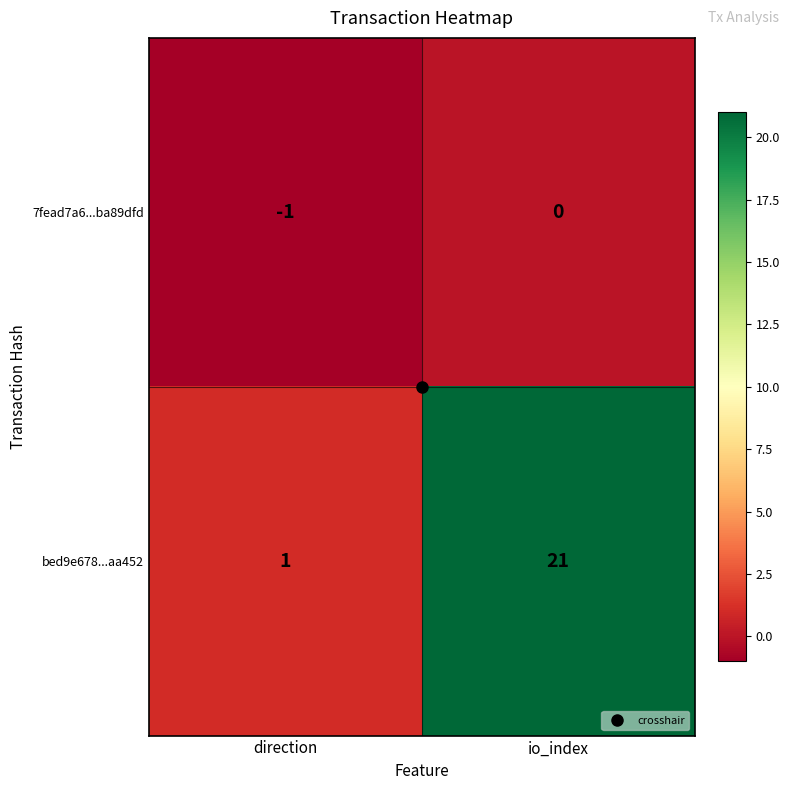

The value of bed9e678...aa452 at direction is 1. True or false?

True